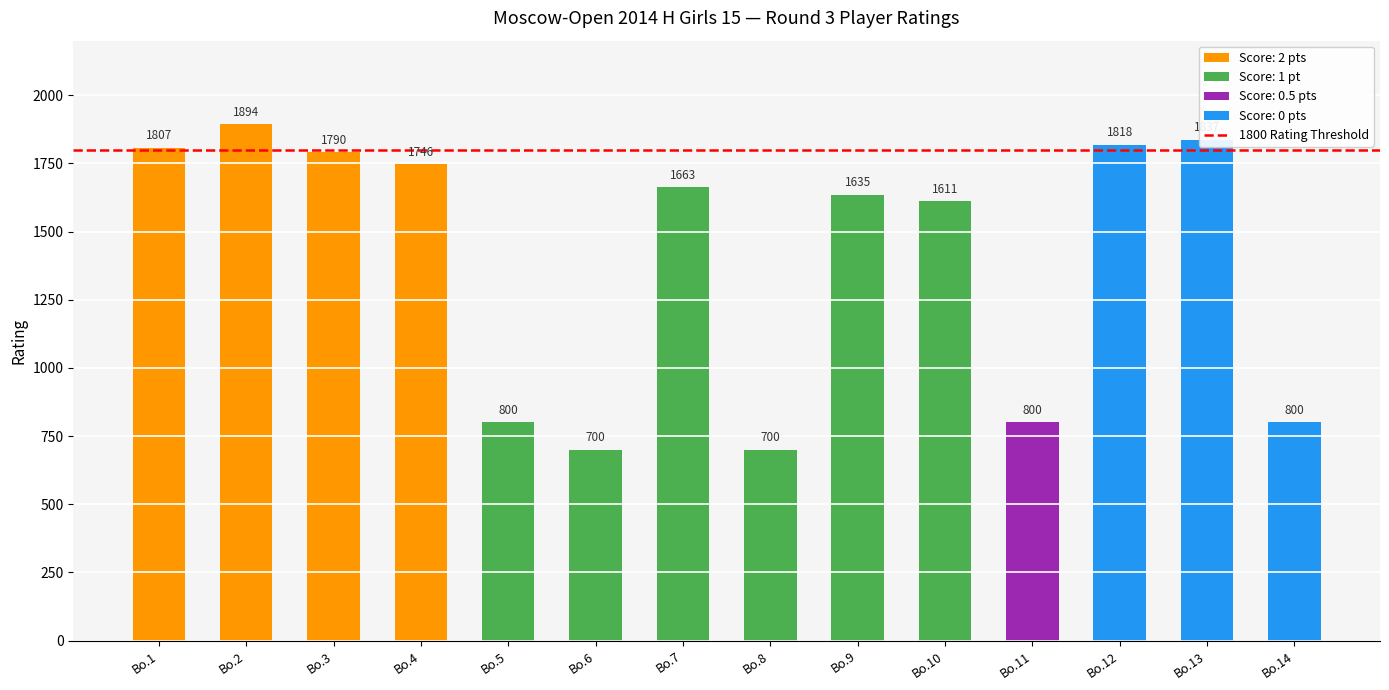

The chart shows a value of 1415 at Bo.14. True or false?

False